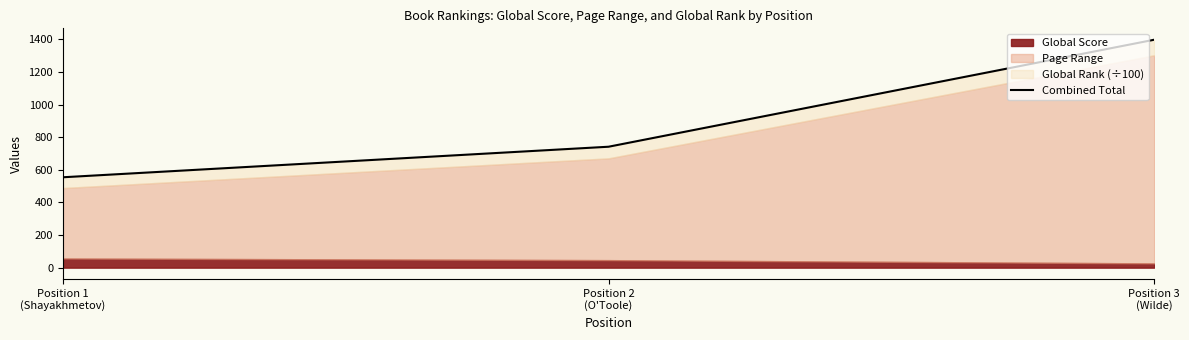

What is the value of the 1st point from the left?

554.0